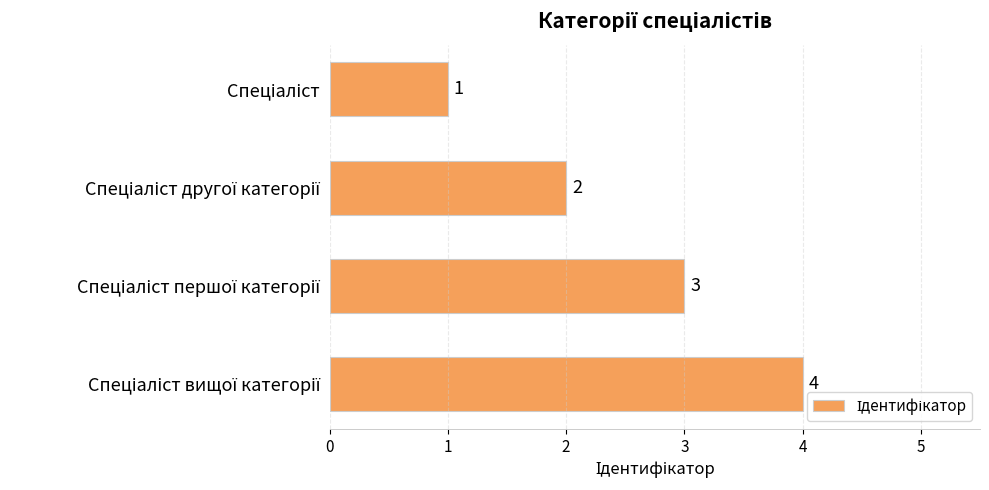

What is the difference between the maximum and minimum values?

3